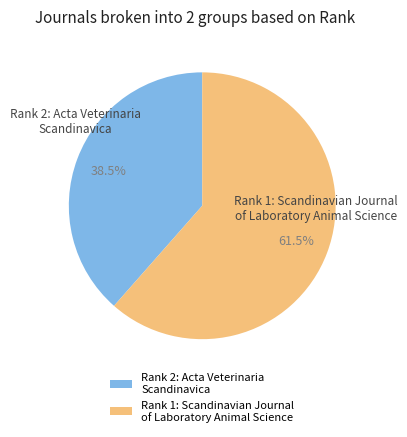

What is the ratio of the value at Rank 2: Acta Veterinaria Scandinavica to the value at Rank 1: Scandinavian Journal of Laboratory Animal Science?

0.6